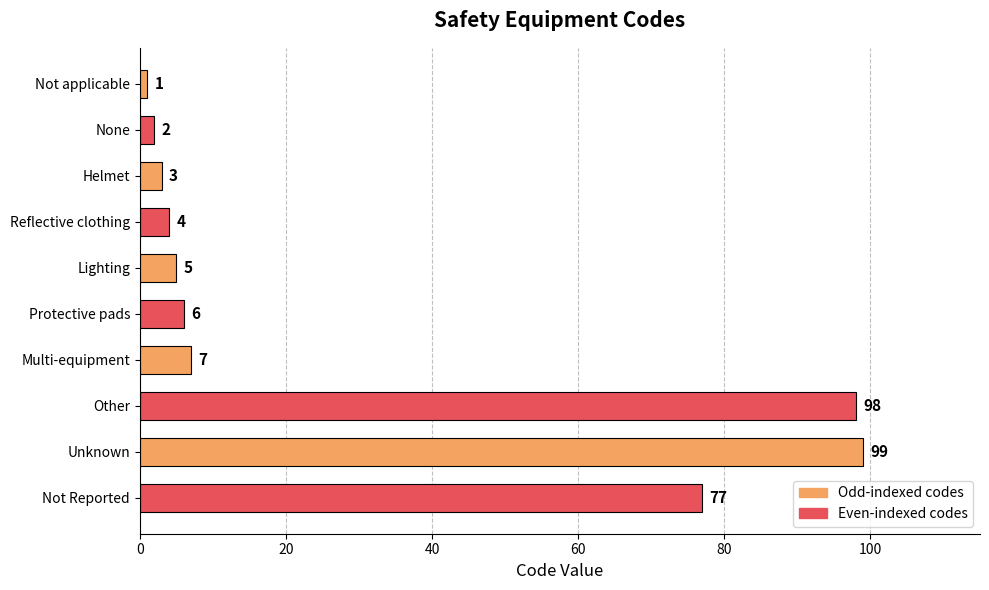

Reading bottom to top, transcribe all the data shown in this chart.

77	99	98	7	6	5	4	3	2	1